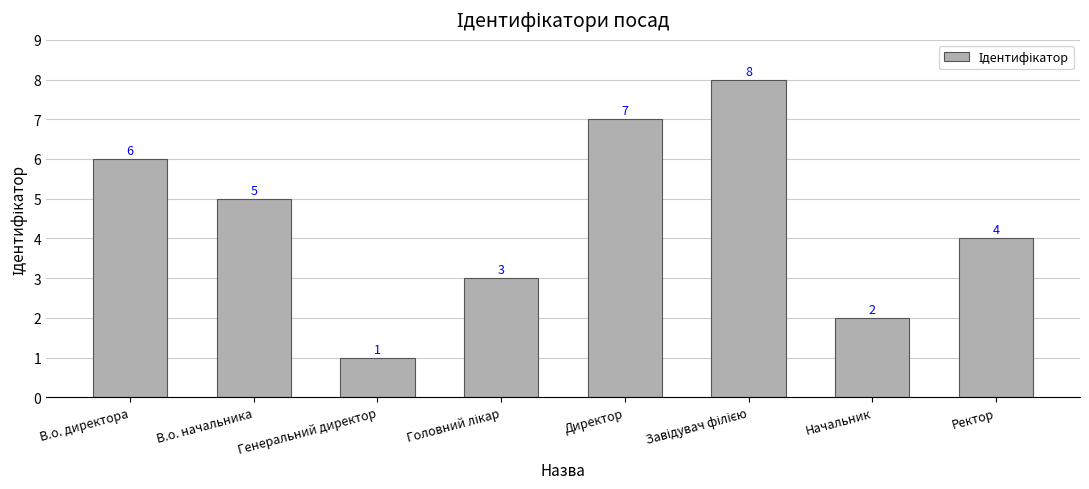

What is the ratio of the value at В.о. начальника to the value at В.о. директора?

0.8